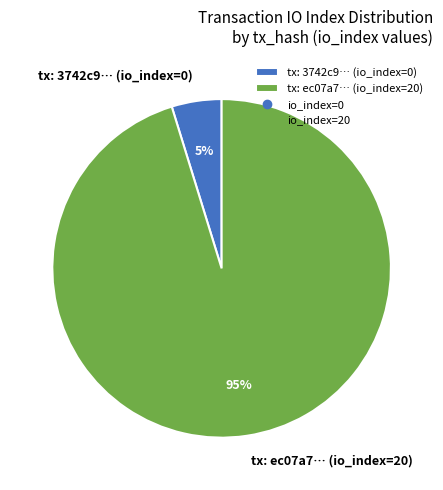

Does any single category account for the majority?

Yes